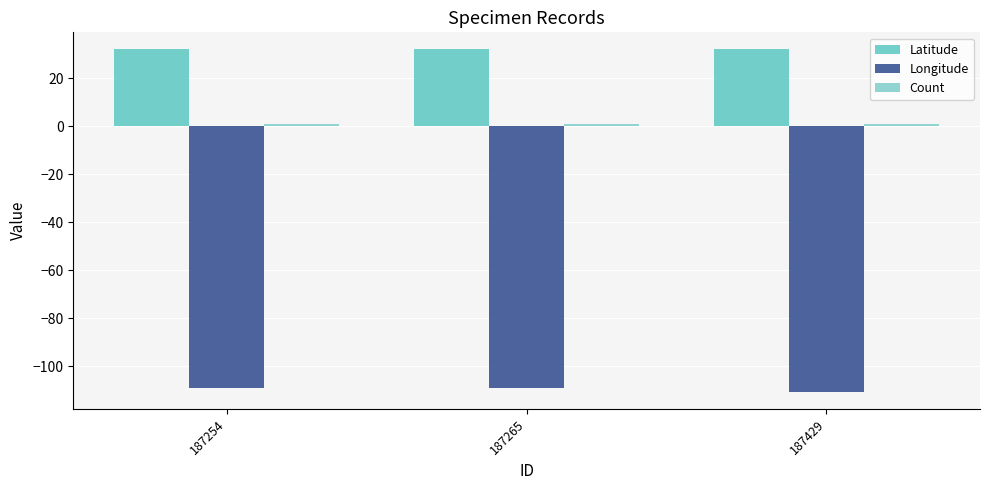

What is the minimum value for Longitude?

-110.8